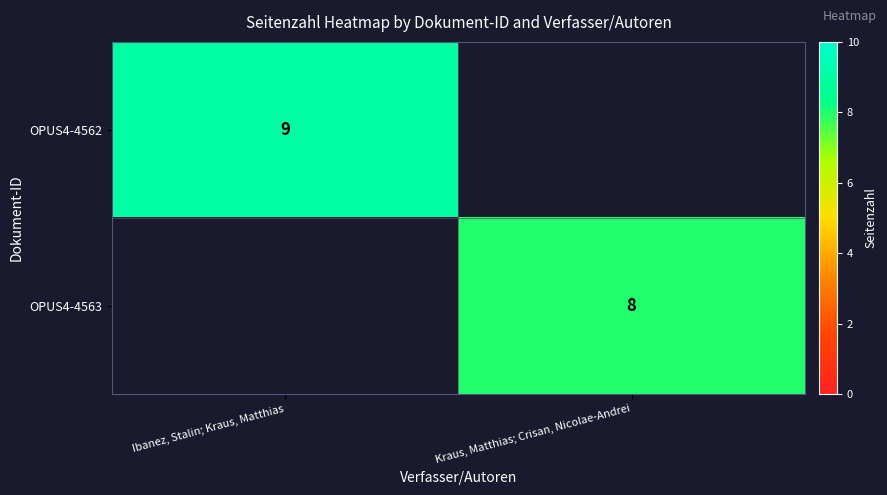

Is it true that OPUS4-4563 equals 8 at Kraus, Matthias; Crisan, Nicolae-Andrei?

True